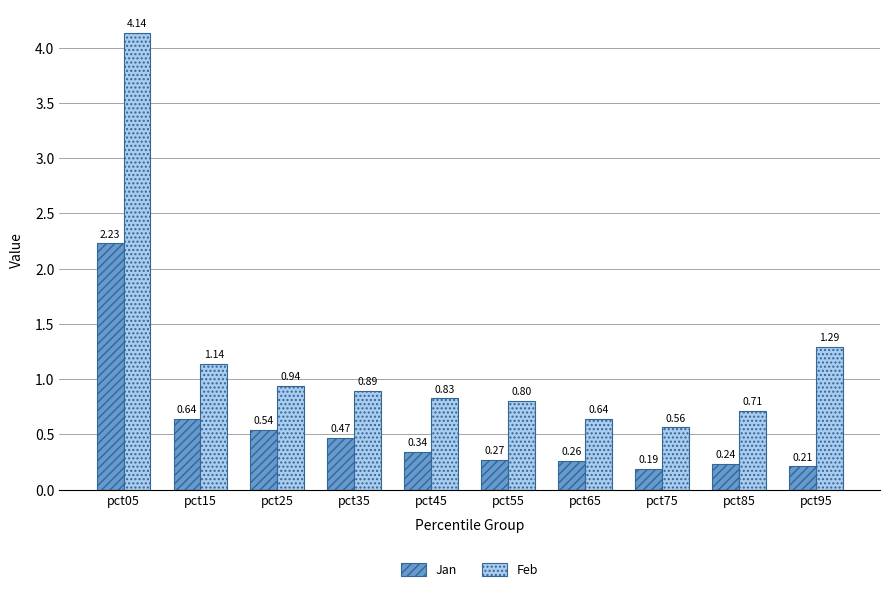

What is the difference between the maximum and second lowest values in the Feb series?

3.5